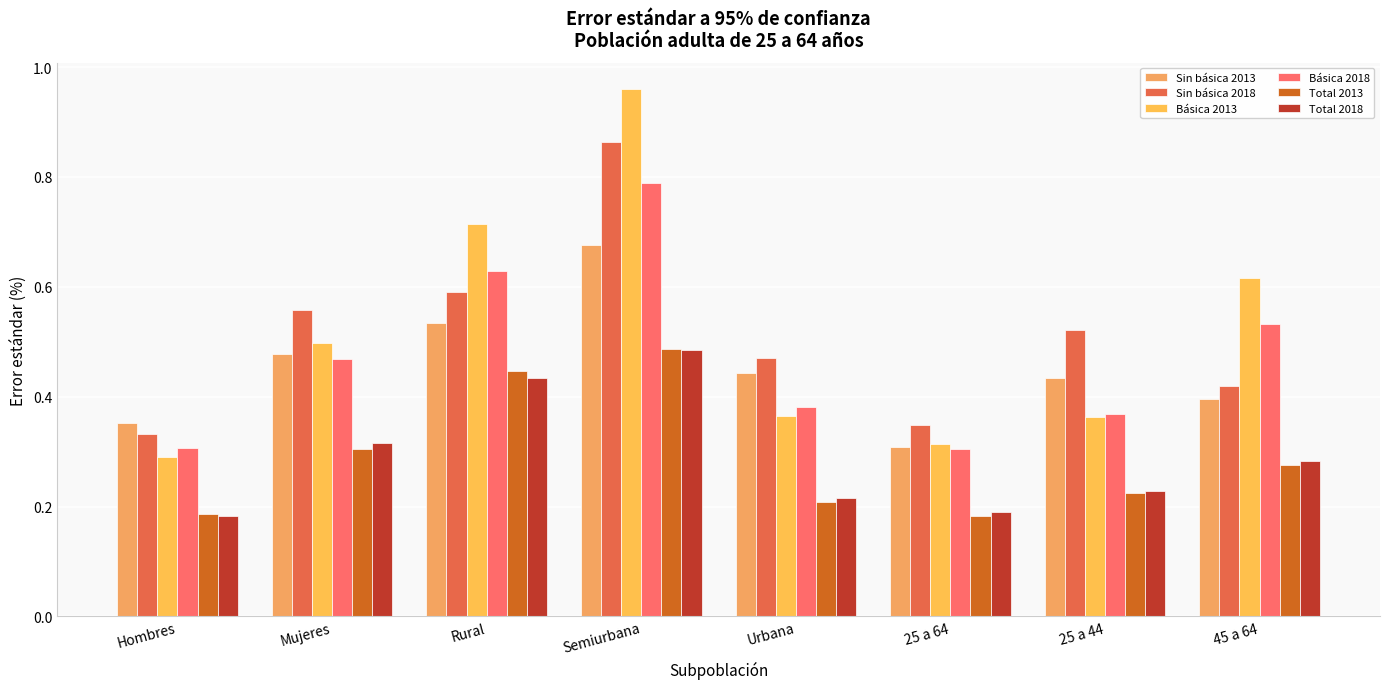

Count the number of categories in the chart.

8